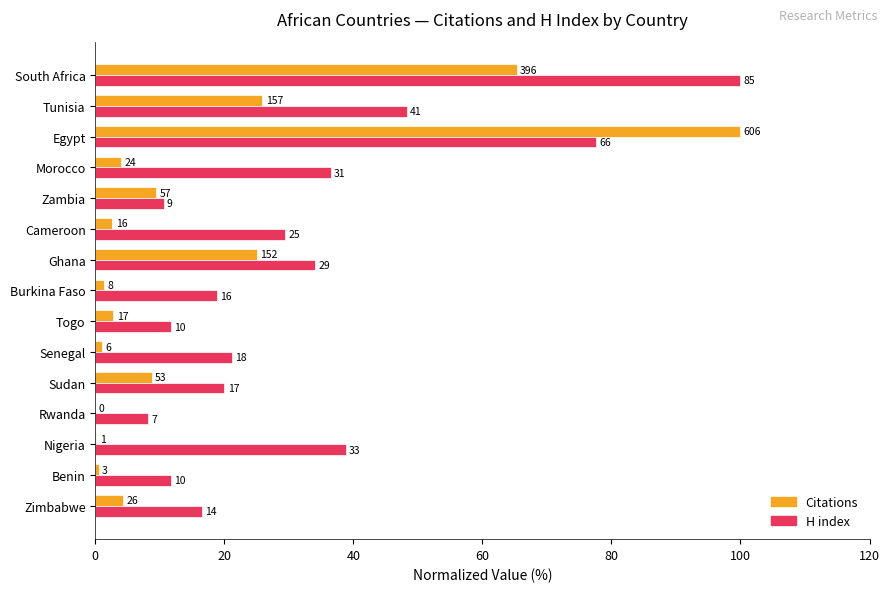

What is the maximum value shown in the chart?

100.0